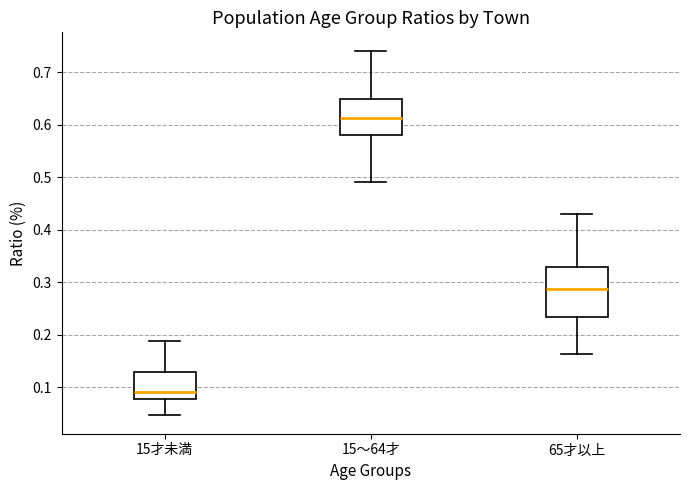

Comparing the boxes themselves (not the whiskers), which one is the tallest?

65才以上